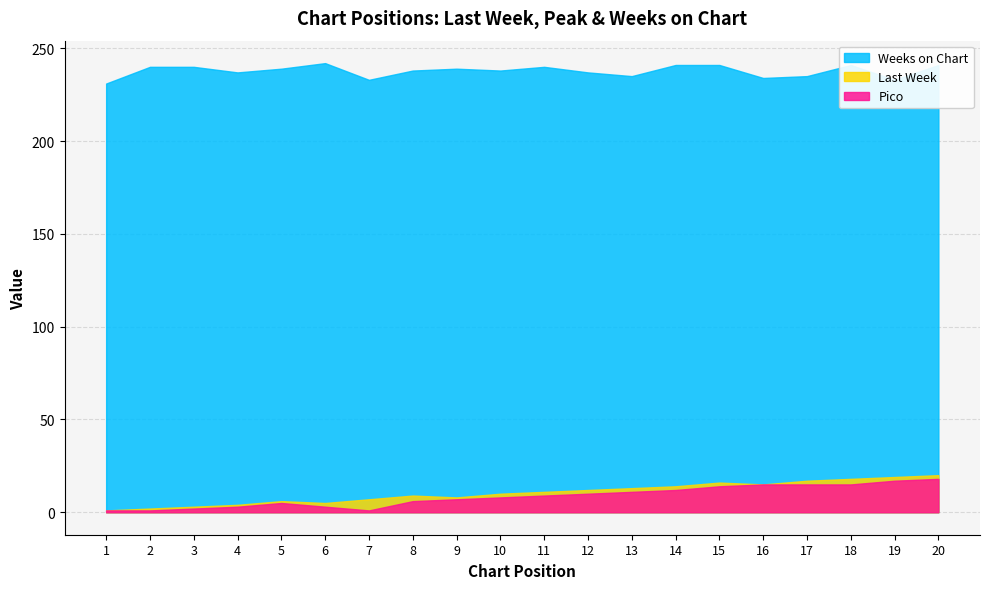

What is the difference between the Last Week values at 14 and 5?

8